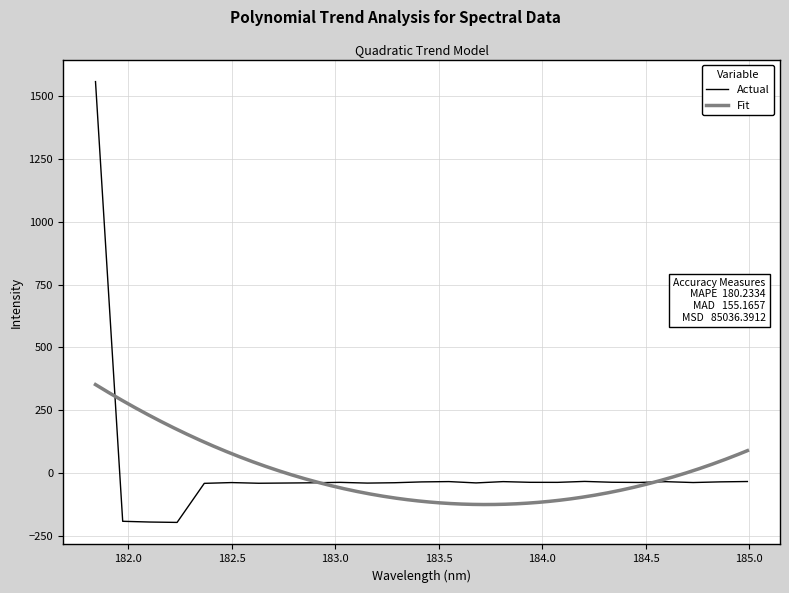

Is it true that the value at 183.9423730432 is -65.7?

False